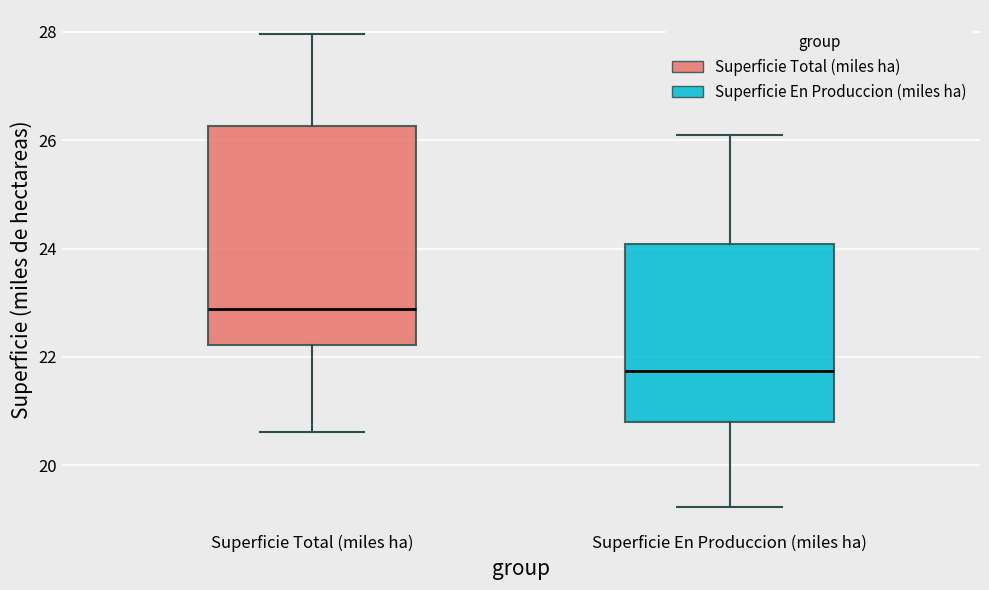

Reading left to right, read every box against the y-axis: the position of its median line, the range the box covers, and the ends of its whiskers. The values are not printed on the chart, so give them approximately, as read against the axis.

Superficie Total (miles ha): median 22.8, box 22.2 to 26.2, whiskers 20.6 to 28.0
Superficie En Produccion (miles ha): median 21.8, box 20.8 to 24.0, whiskers 19.2 to 26.2